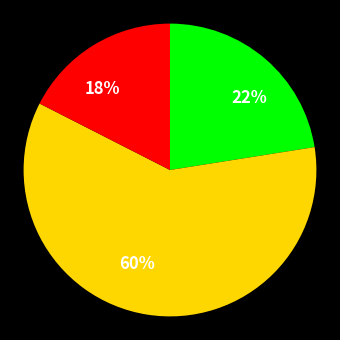

To the nearest percent, what is the average slice percentage?

33%